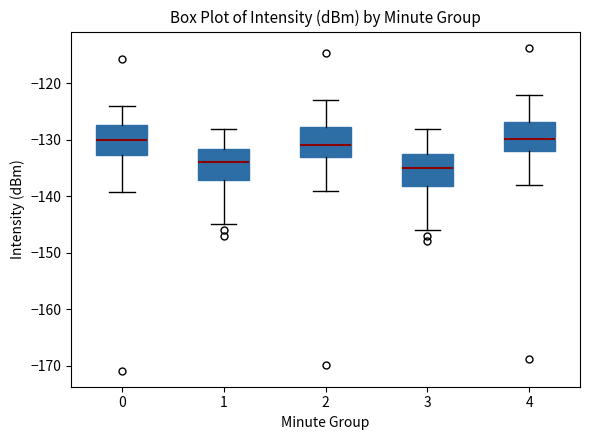

Reading left to right, transcribe this box plot: for each box, give where its median line is, the range the box spans, and where its two whiskers end, as read against the y-axis. The values are not printed on the chart, so give them approximately, as read against the axis.

0: median -130, box -133 to -127, whiskers -139 to -124
1: median -134, box -137 to -132, whiskers -145 to -128
2: median -131, box -133 to -128, whiskers -139 to -123
3: median -135, box -138 to -133, whiskers -146 to -128
4: median -130, box -132 to -127, whiskers -138 to -122